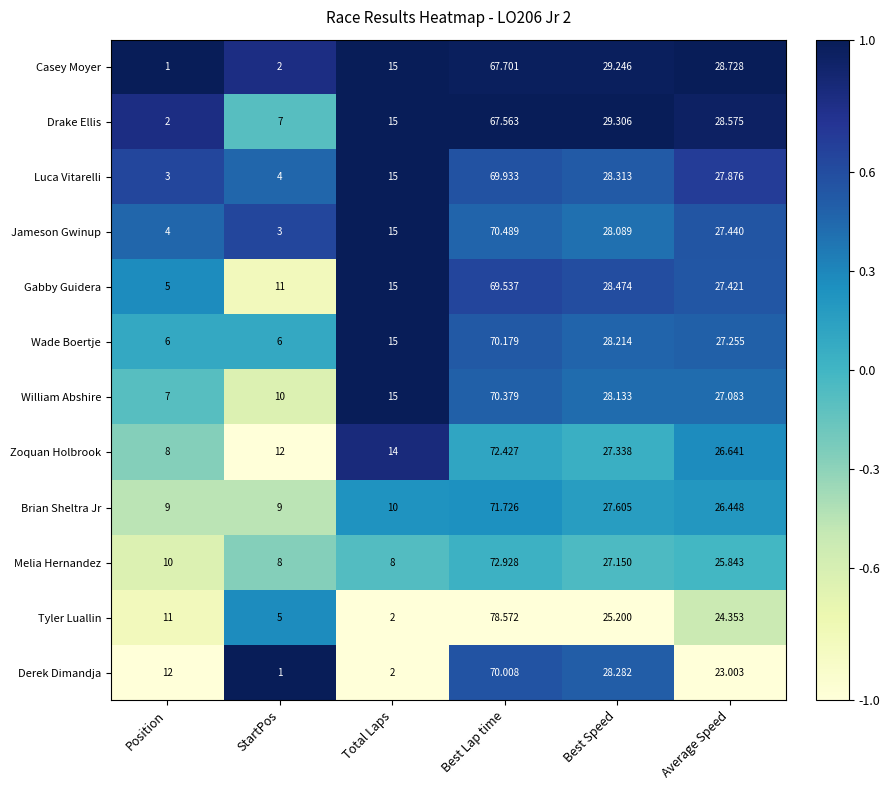

At Best Lap time, list the series in order from smallest to largest.

Drake Ellis, Casey Moyer, Gabby Guidera, Luca Vitarelli, Derek Dimandja, Wade Boertje, William Abshire, Jameson Gwinup, Brian Sheltra Jr, Zoquan Holbrook, Melia Hernandez, Tyler Luallin